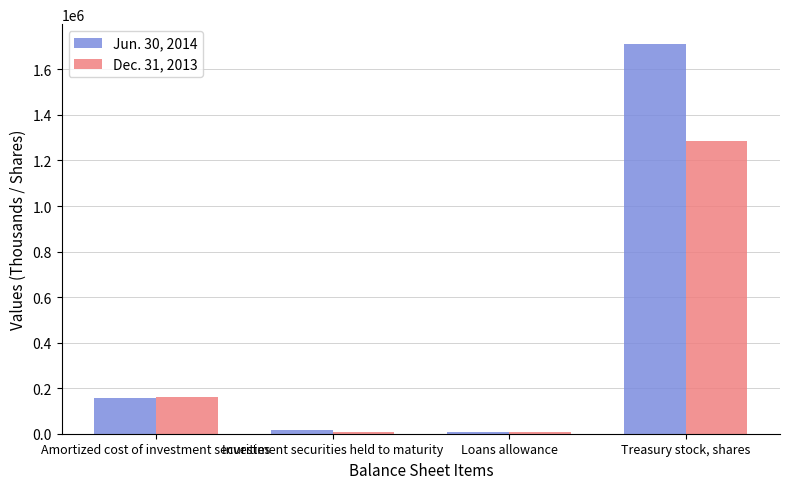

Which series has the widest spread of values?

Jun. 30, 2014